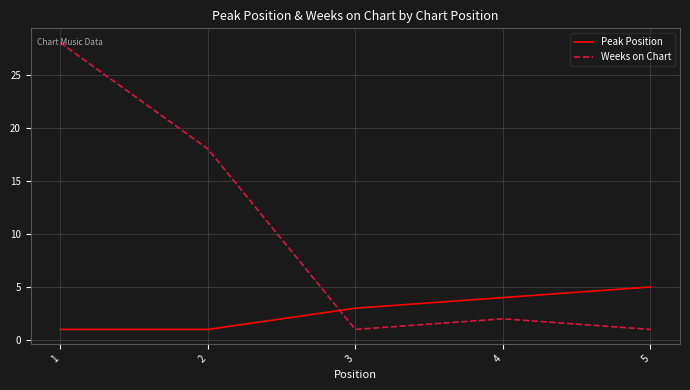

After their last crossing, which series has the higher values: Weeks on Chart or Peak Position?

Peak Position